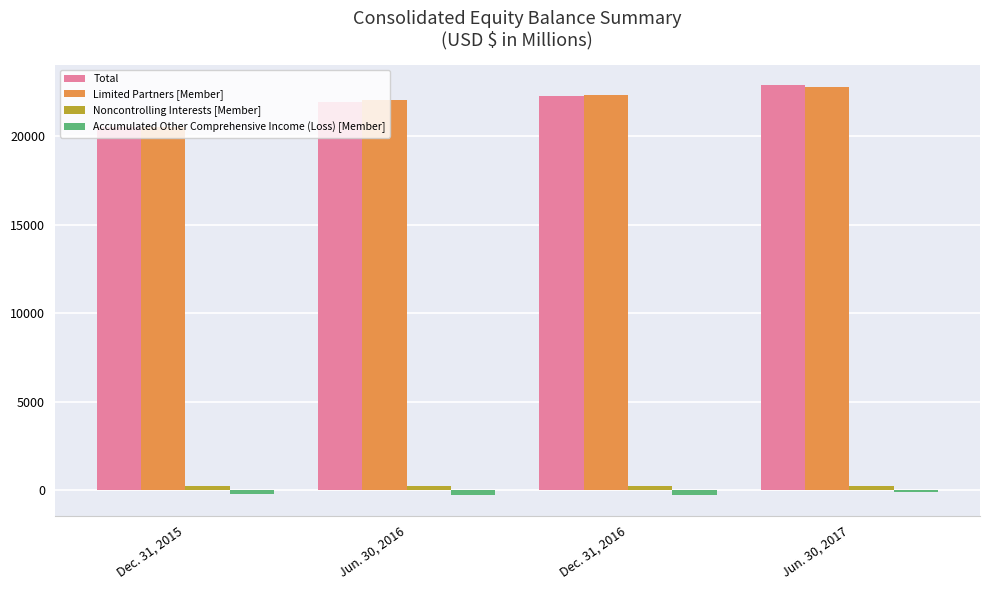

What is the maximum value shown in the chart?

22880.2